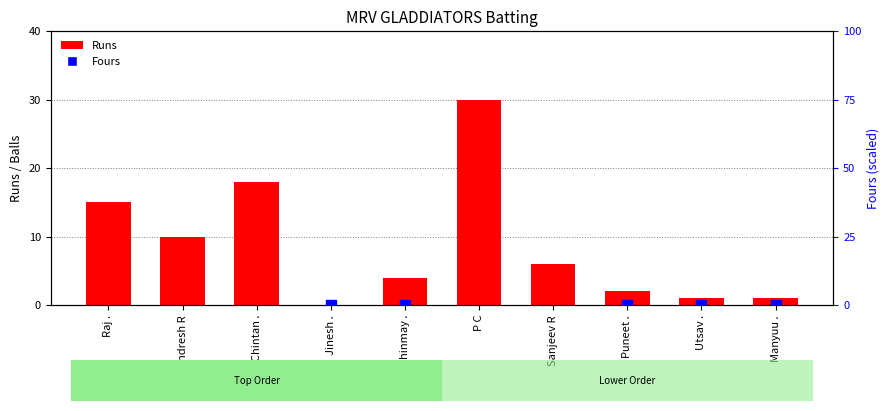

What is the total value across all series at Puneet .?

2